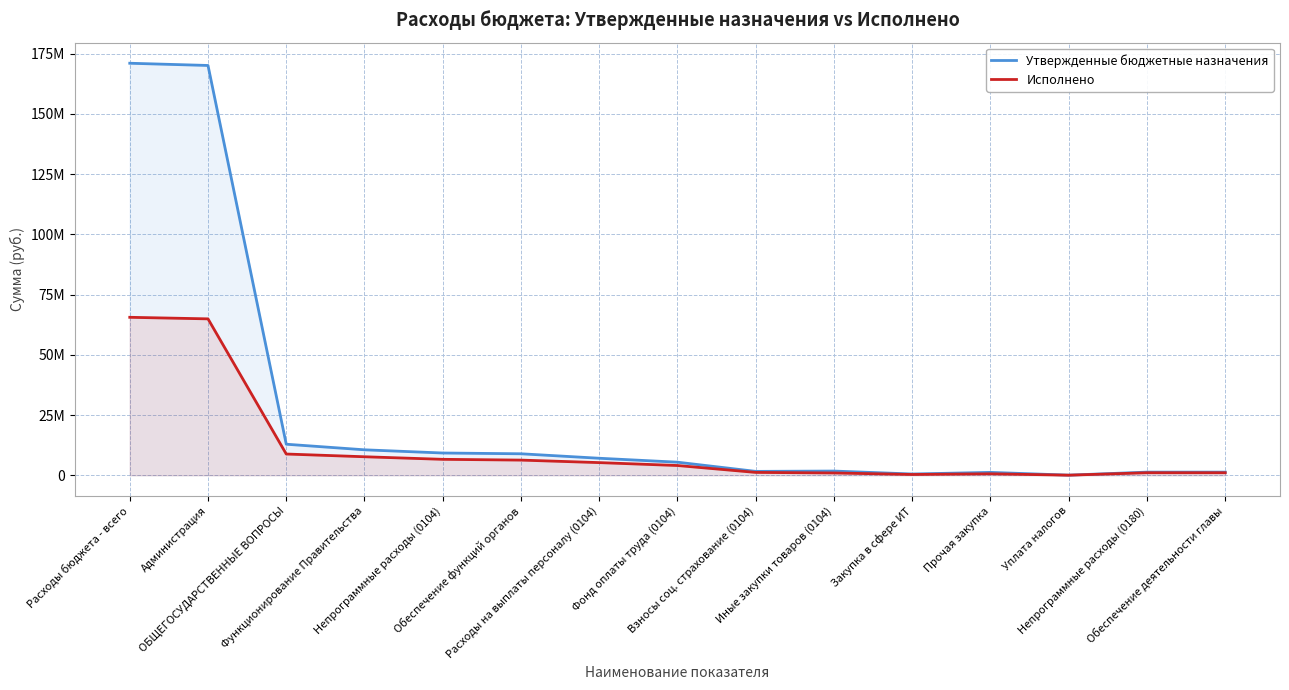

True or false: Исполнено has more than 0 interior local peaks.

True